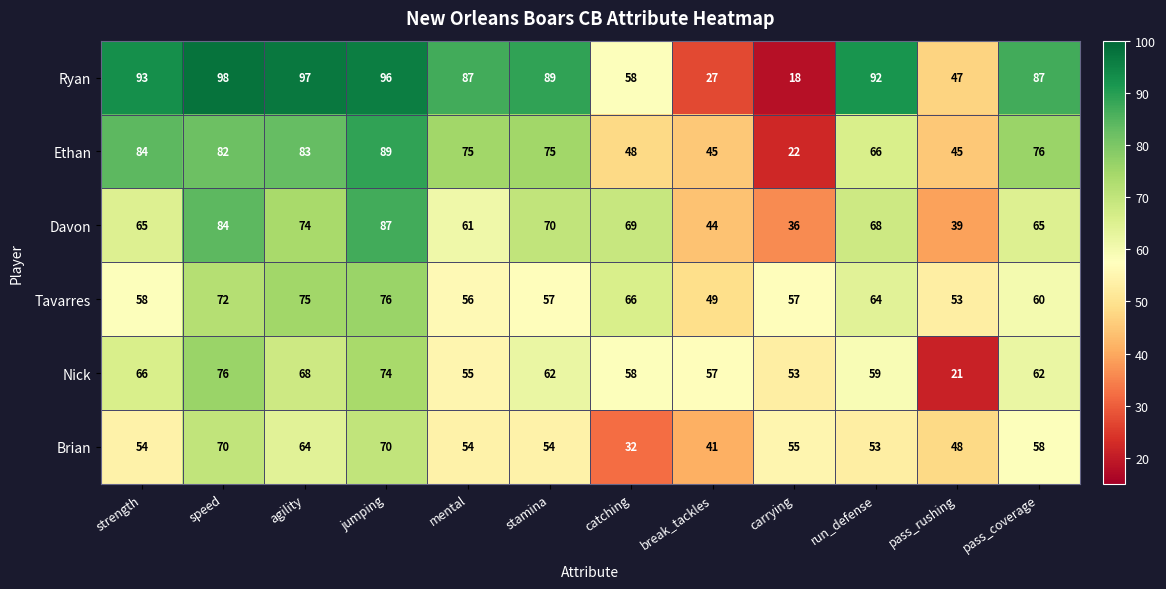

Which label corresponds to the smallest value in the chart?

carrying